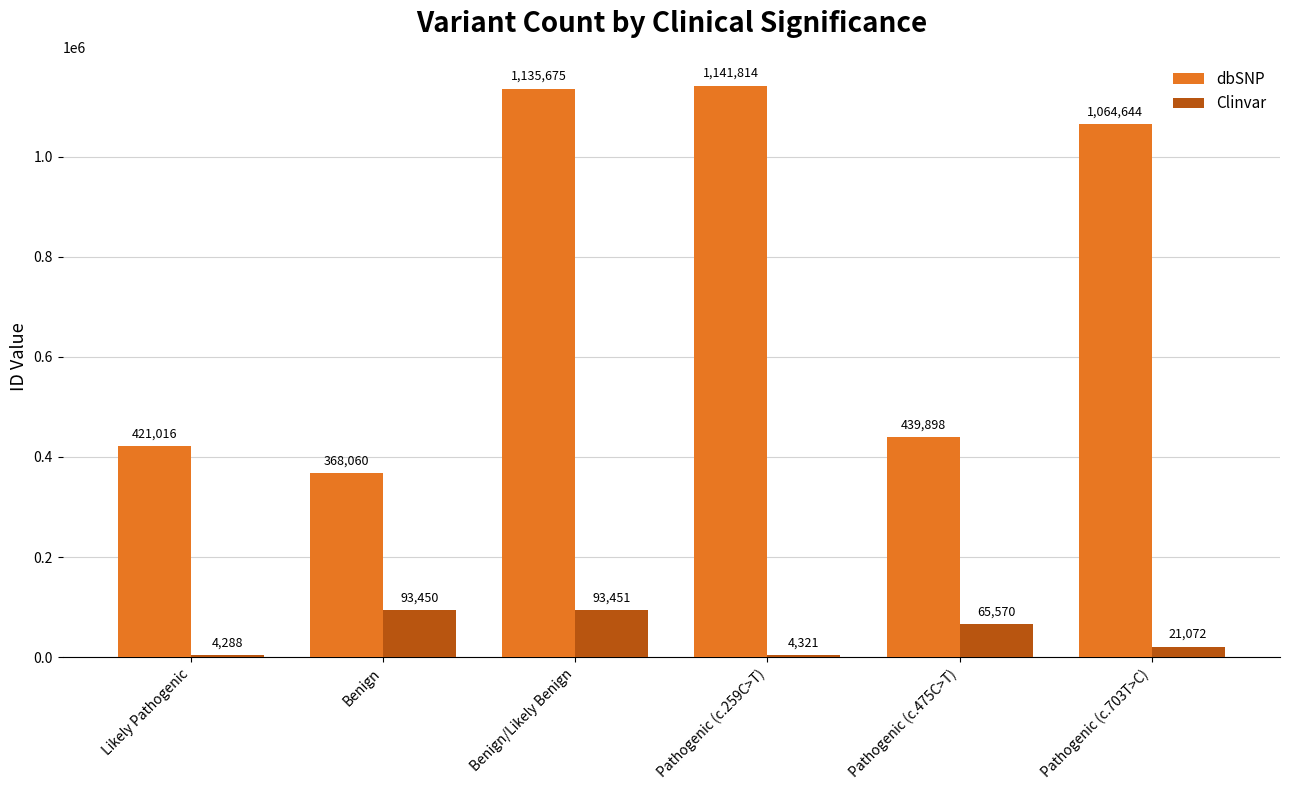

What is the approximate value of dbSNP at Benign/Likely Benign?

1135675